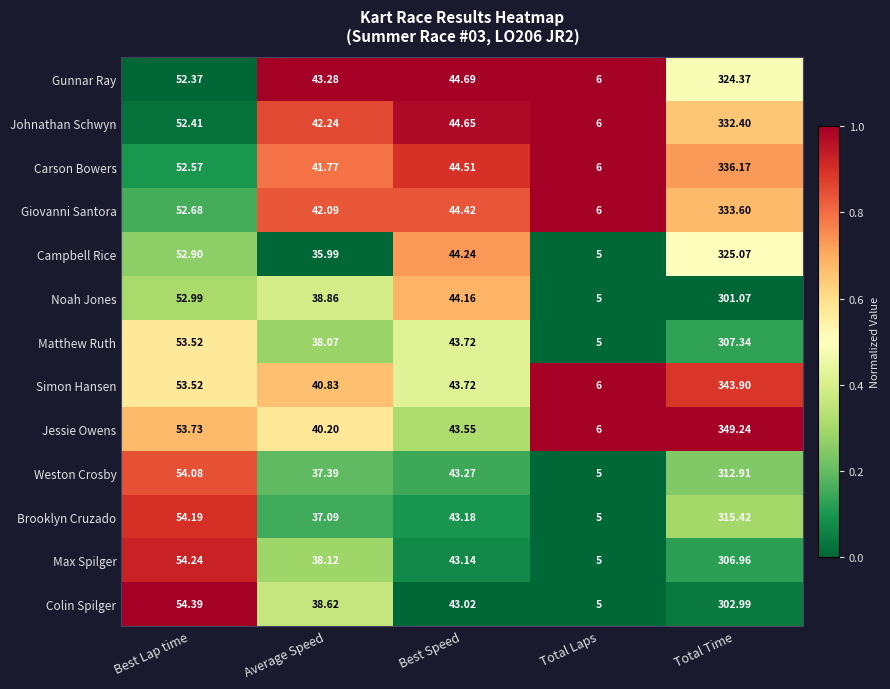

What is the spread (max minus min) of values at Average Speed?

7.3